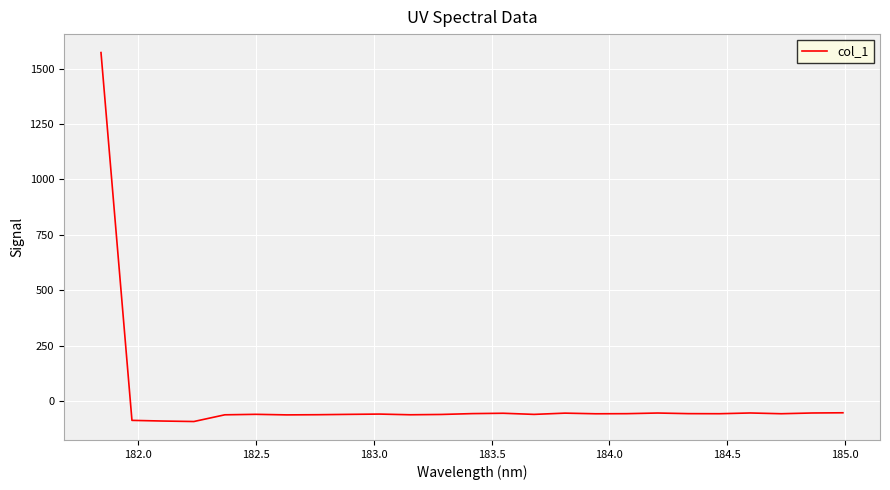

What is the minimum value shown in the chart?

-92.3